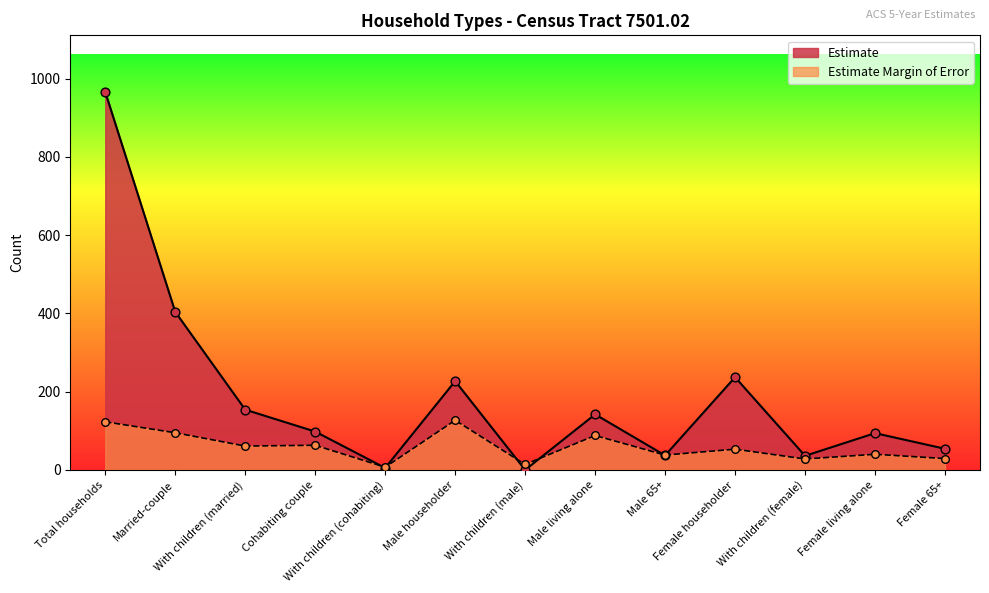

Is the value of Estimate at With children (male) greater than the value of Estimate Margin of Error at Female 65+?

No